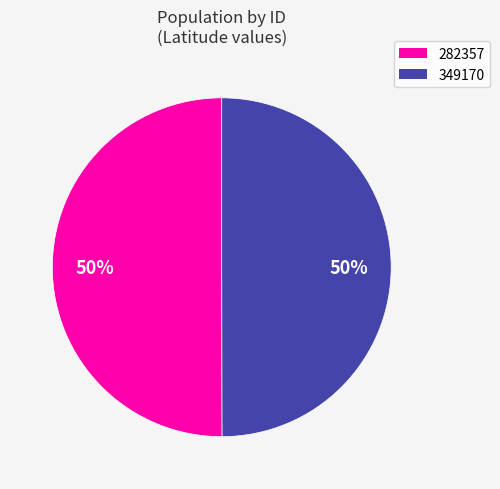

How many slices are in this pie chart?

2